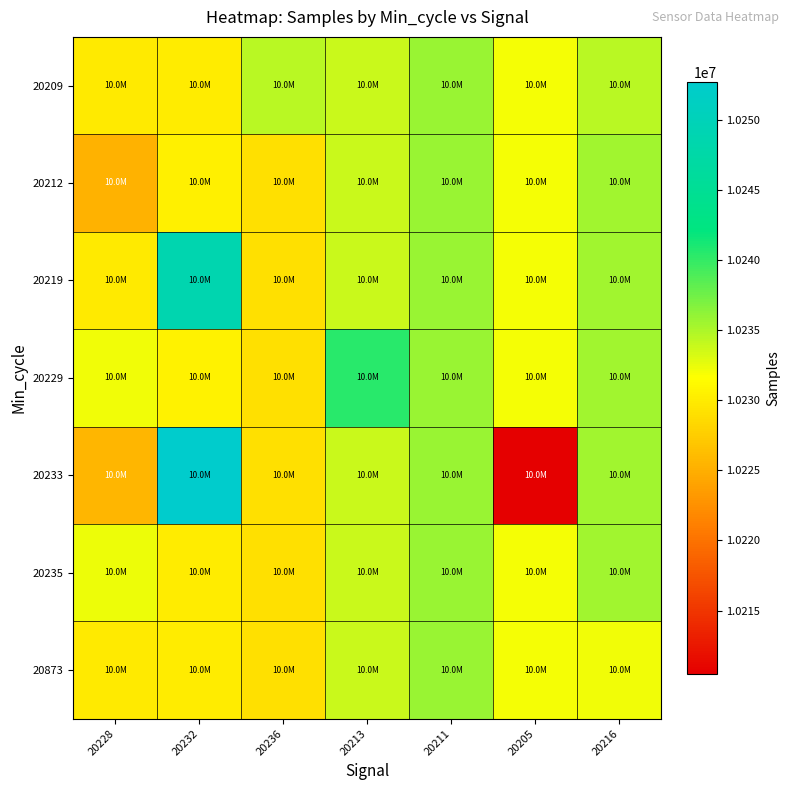

Which label corresponds to the largest value in the chart?

20232